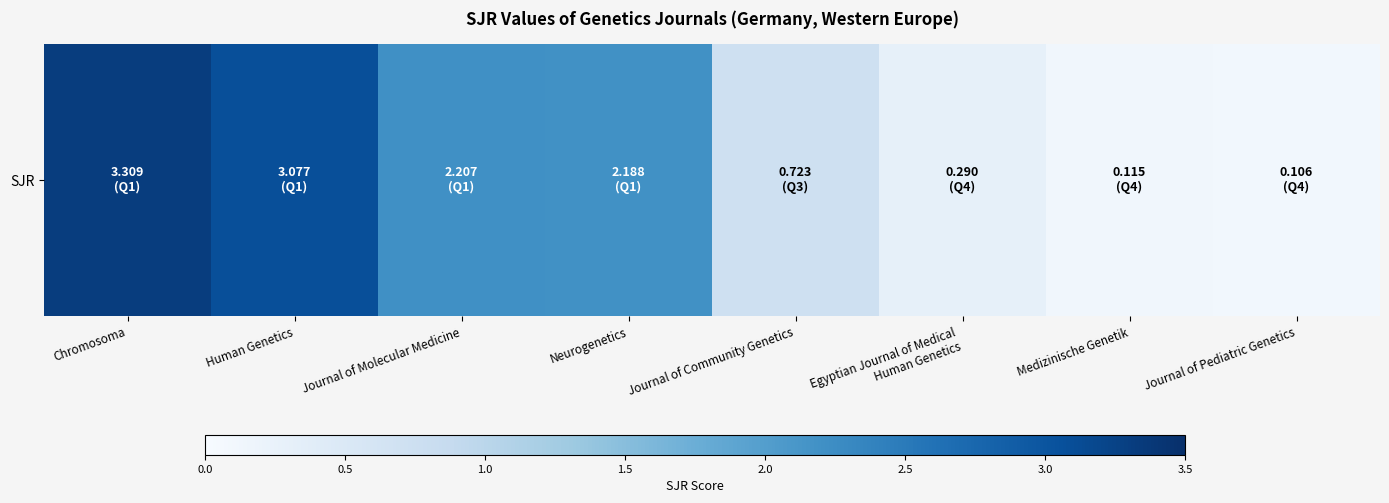

What is the approximate value at Journal of Community Genetics?

0.7